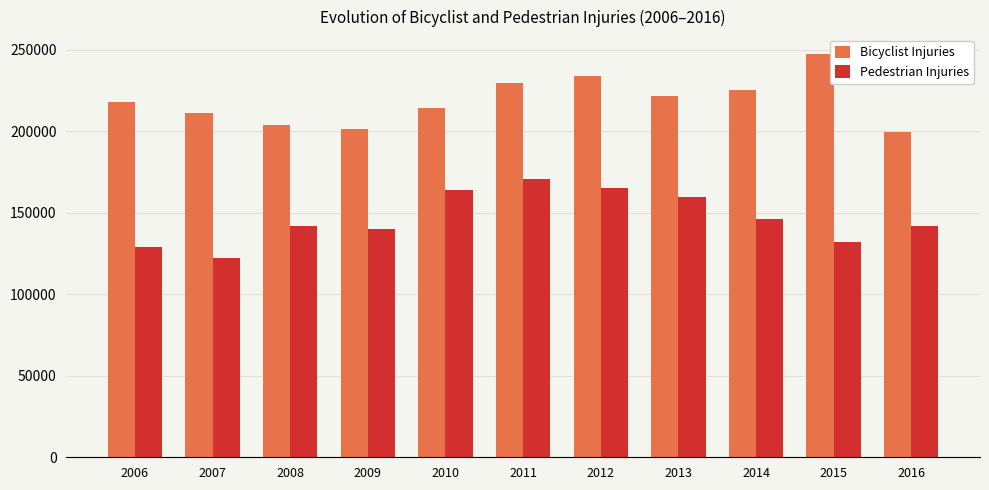

At 2006, list the series in order from smallest to largest.

Pedestrian Injuries, Bicyclist Injuries